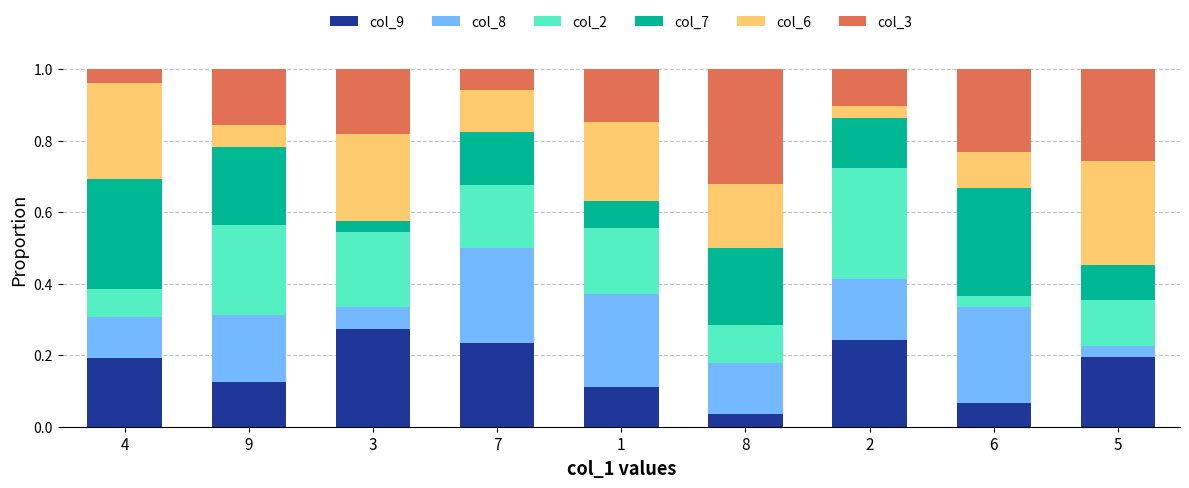

At which label does col_9 reach its minimum?

8